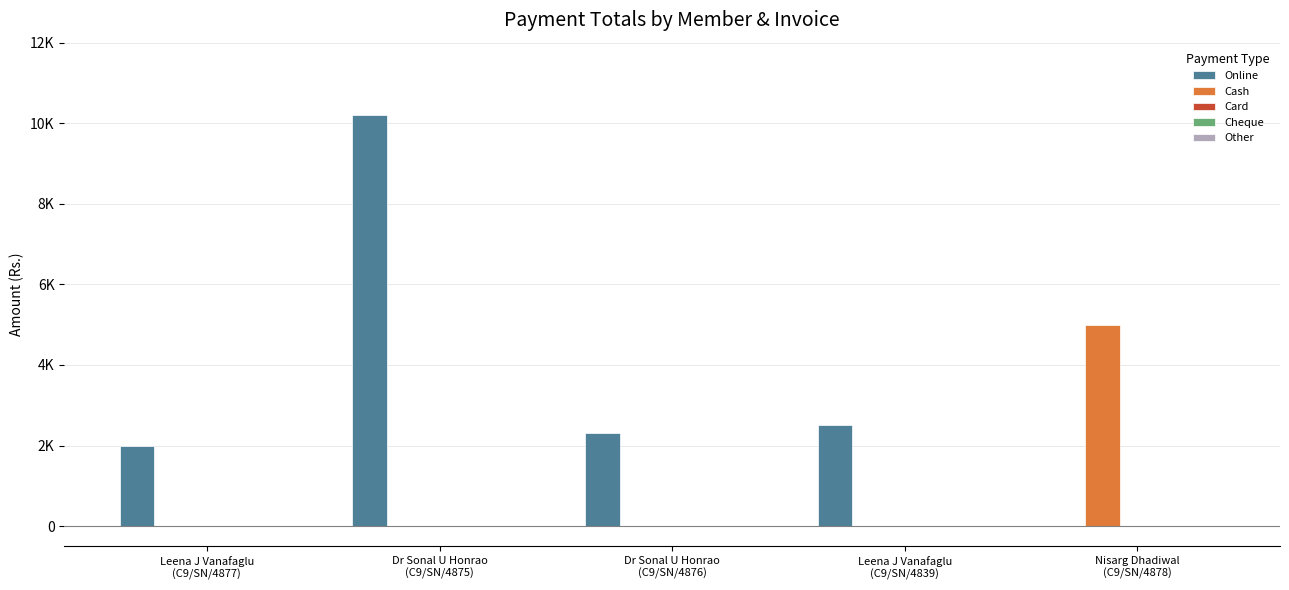

What is the difference between the highest and lowest values at Dr Sonal U Honrao
(C9/SN/4876)?

2300